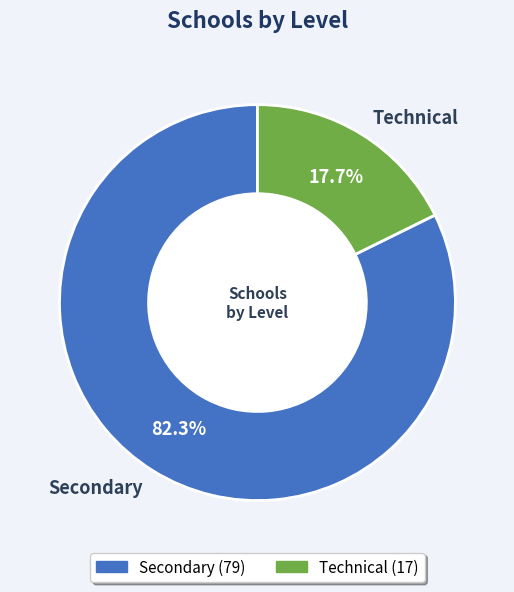

Which has a higher value, Secondary or Technical?

Secondary